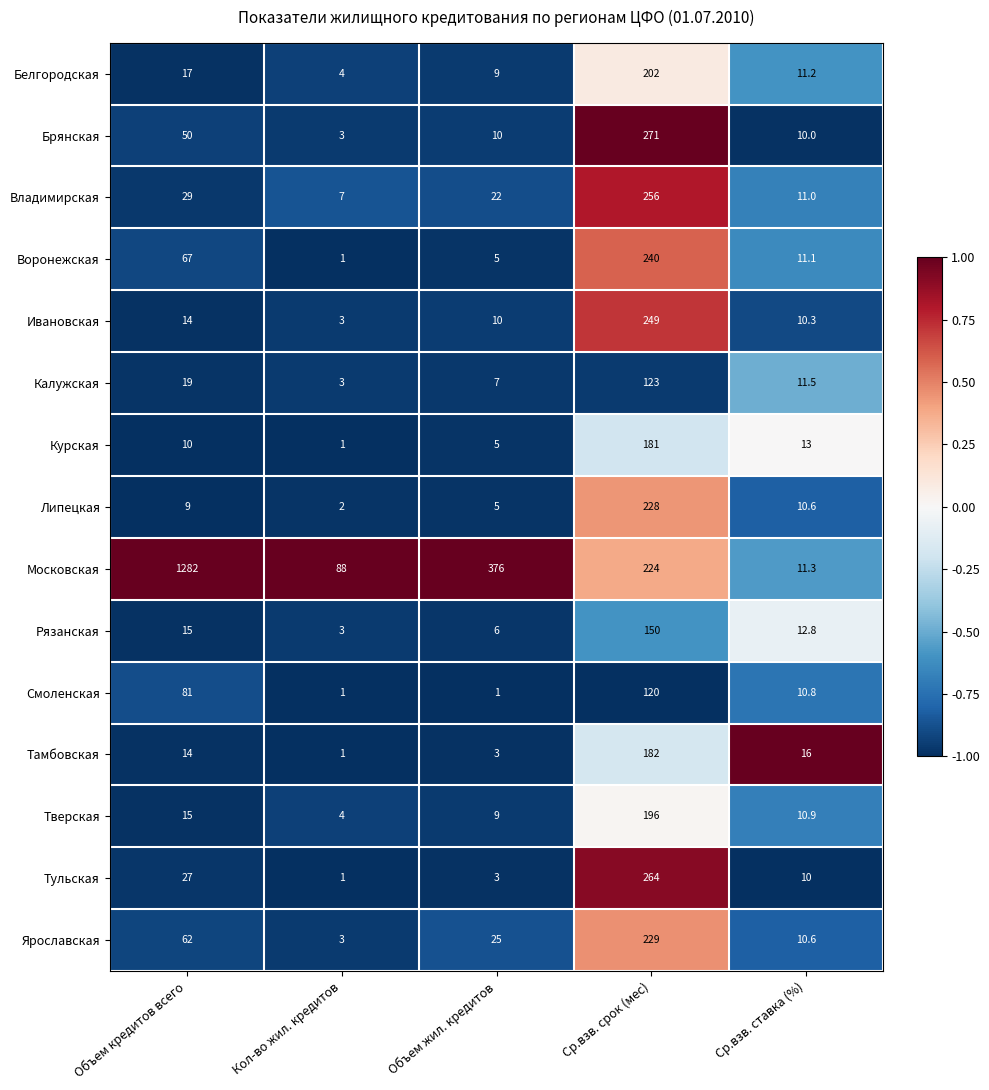

What value does the Ярославская series have at Объем жил. кредитов?

25.0